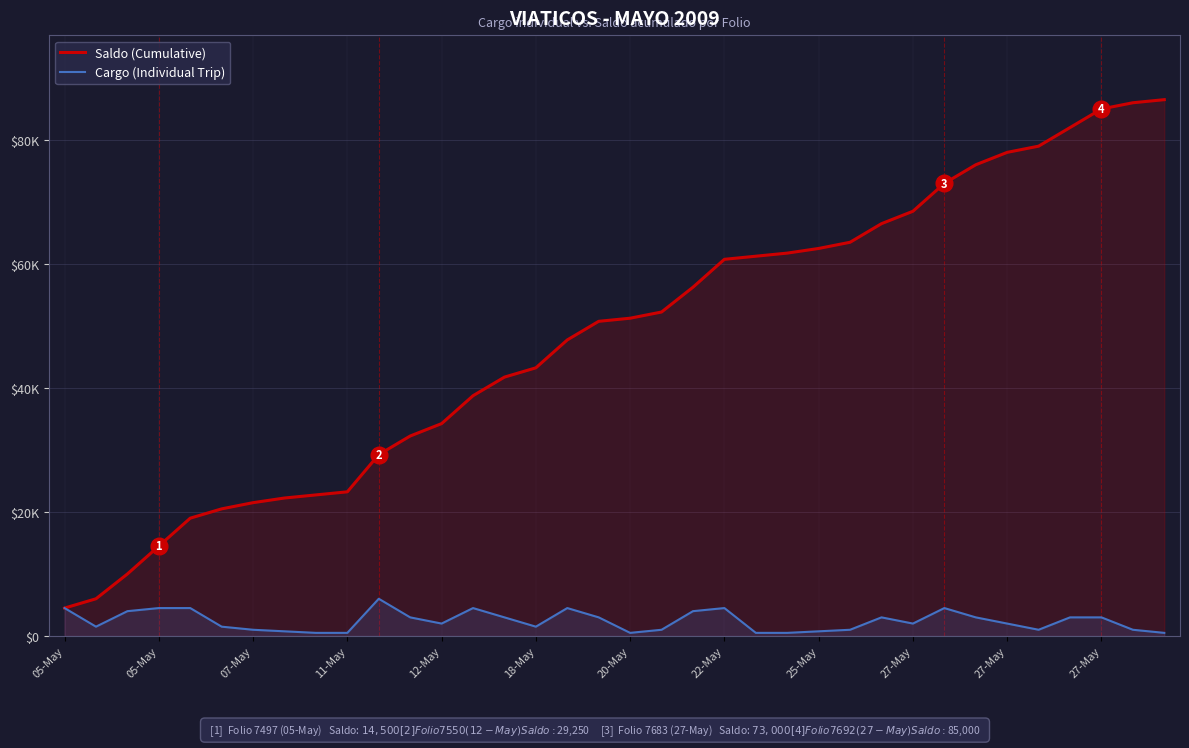

What is the label of the 17th point from the right?

19